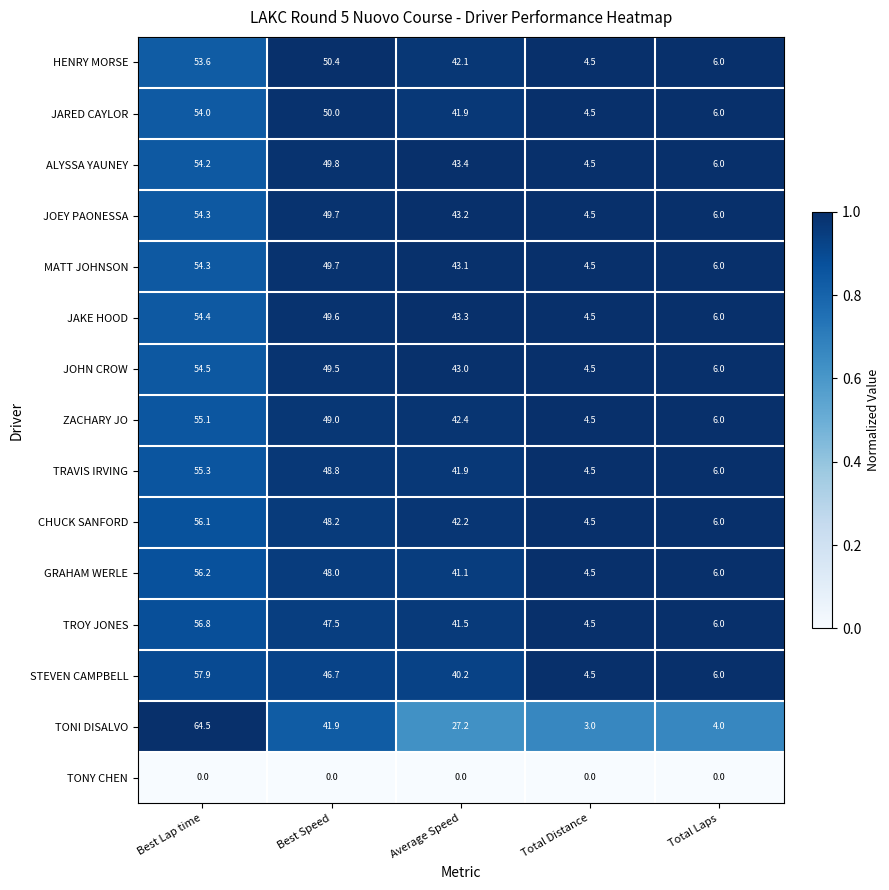

The STEVEN CAMPBELL series shows 22.8 at Average Speed. True or false?

False